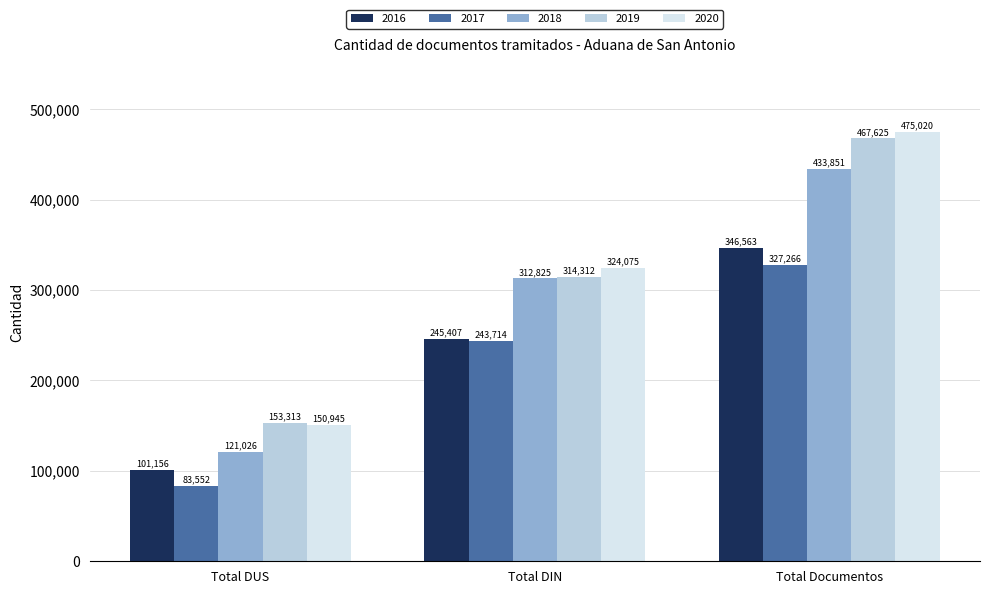

The 2018 series shows 312825 at Total DIN. True or false?

True